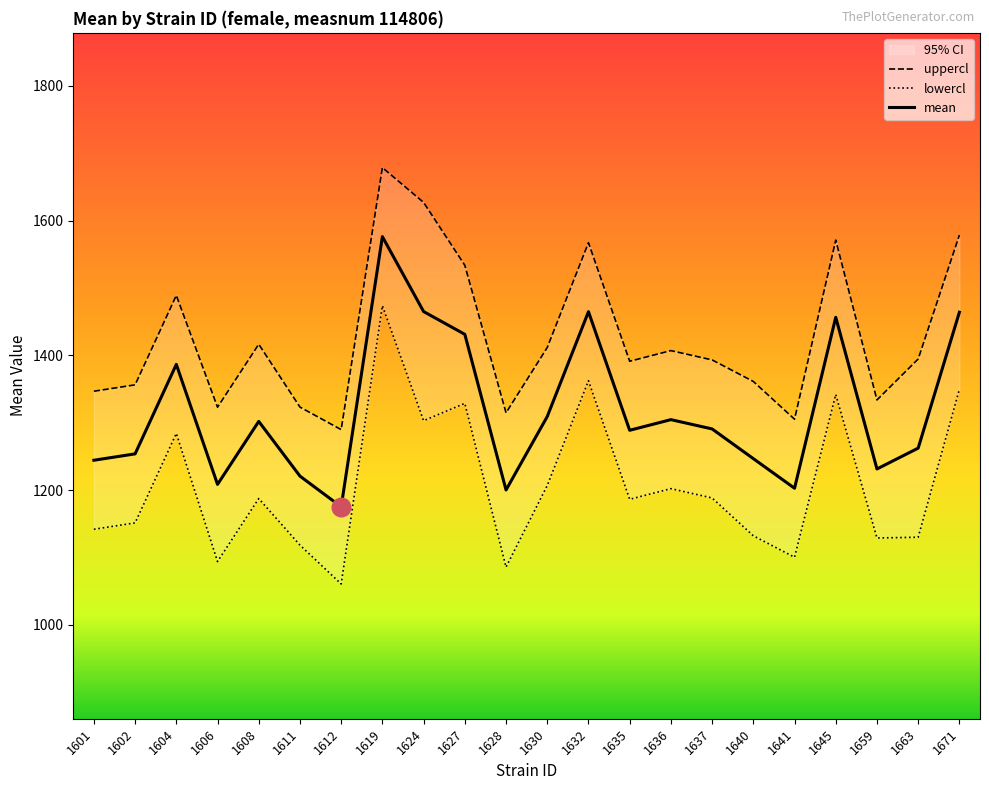

At how many categories does at least one series exceed 1314?

20